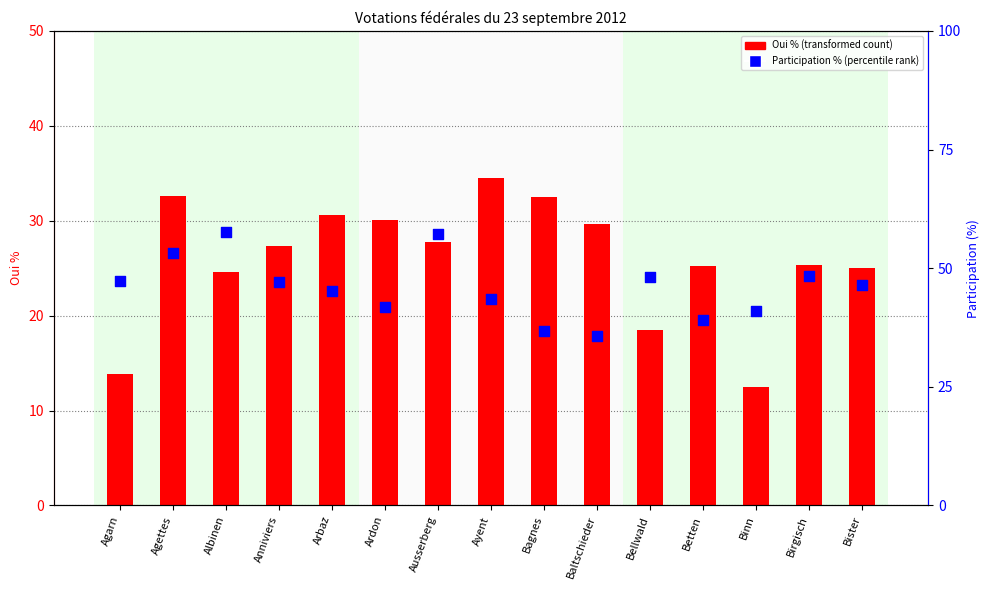

Which series has the largest total across all categories?

Participation (%)